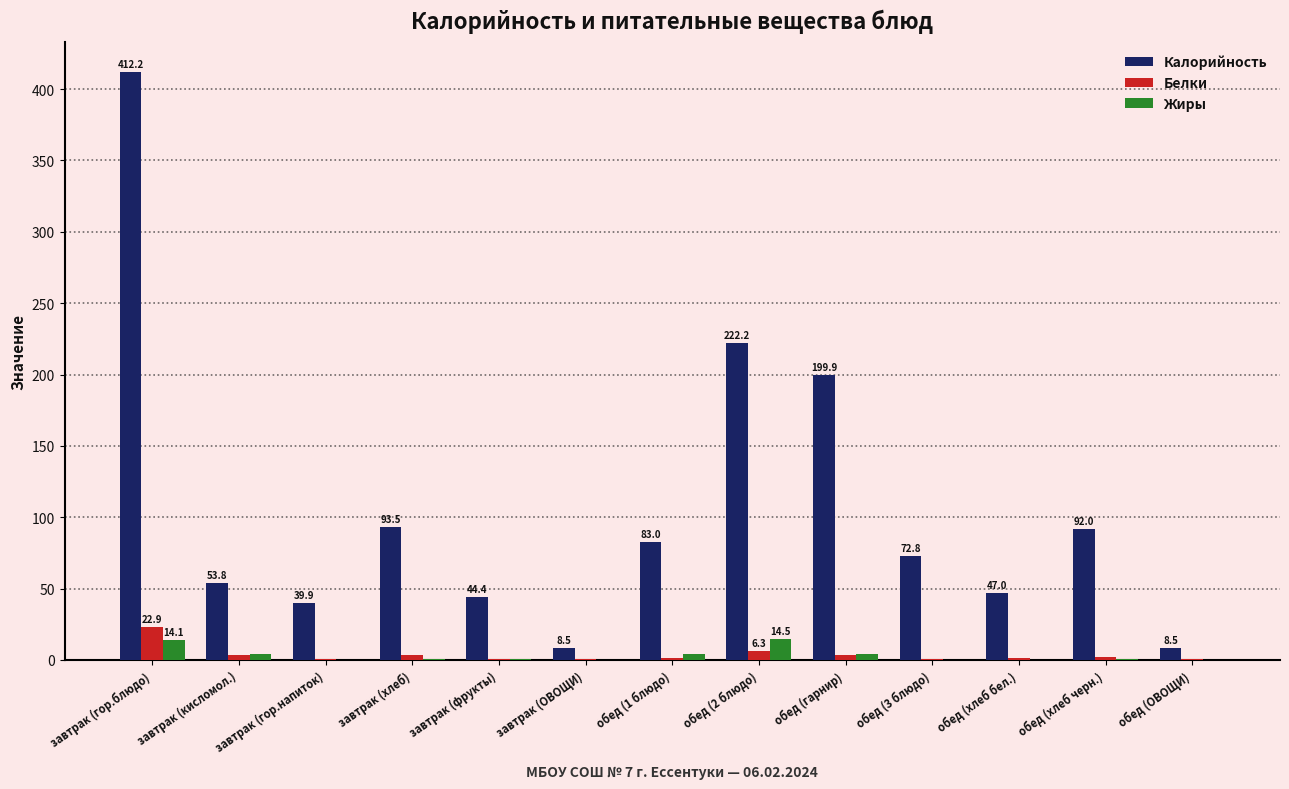

What is the average value of the Белки series?

3.6